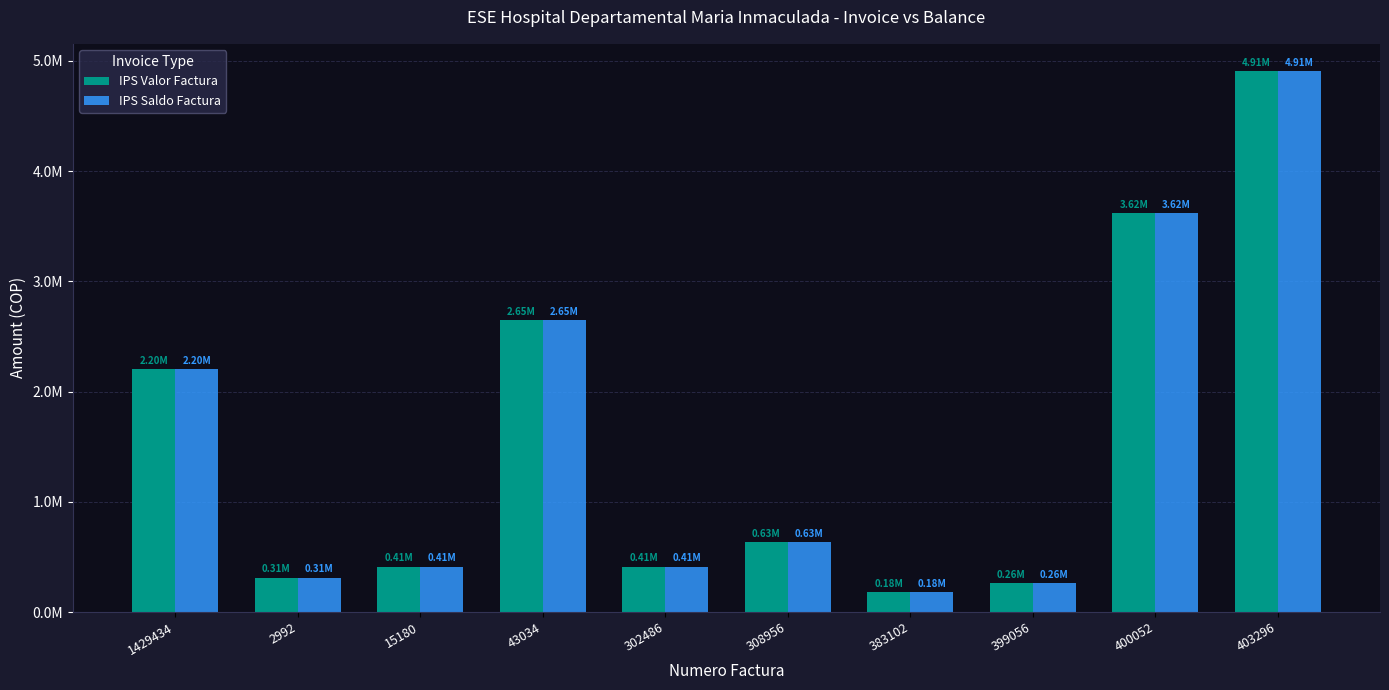

Rank the series by their maximum value, from highest to lowest.

IPS Valor Factura, IPS Saldo Factura